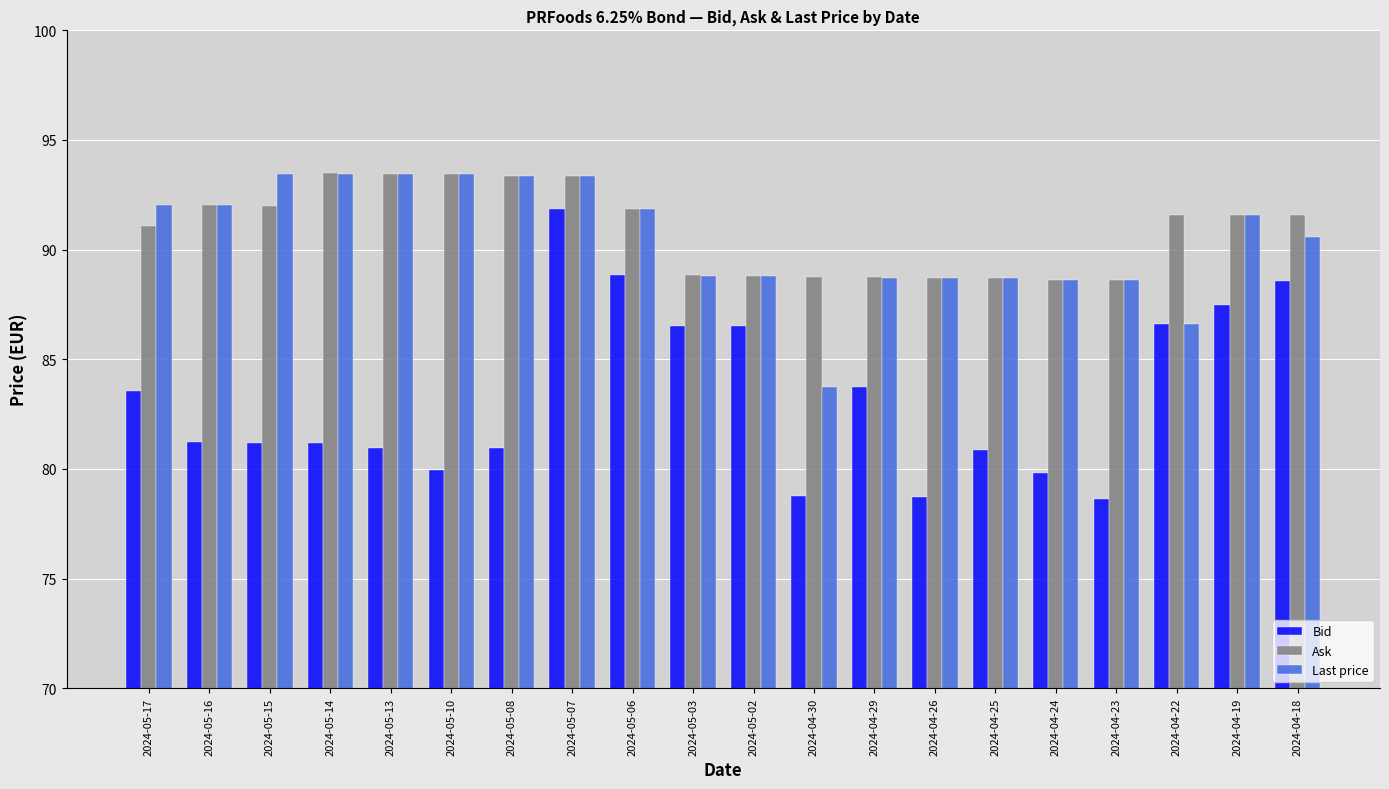

True or false: Last price has a value of 120.7 at 2024-04-29.

False